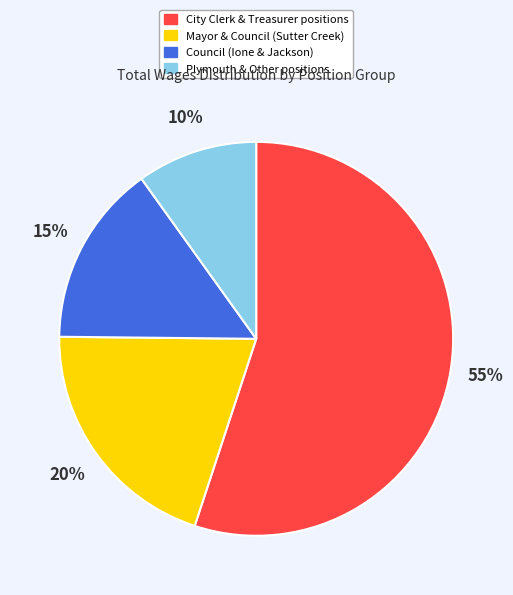

Is there any slice that represents more than half of the pie?

Yes